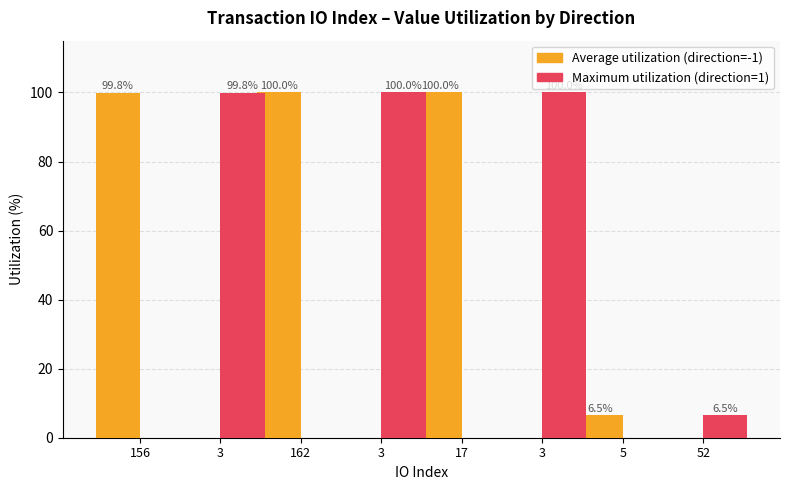

How many groups of bars are there?

8